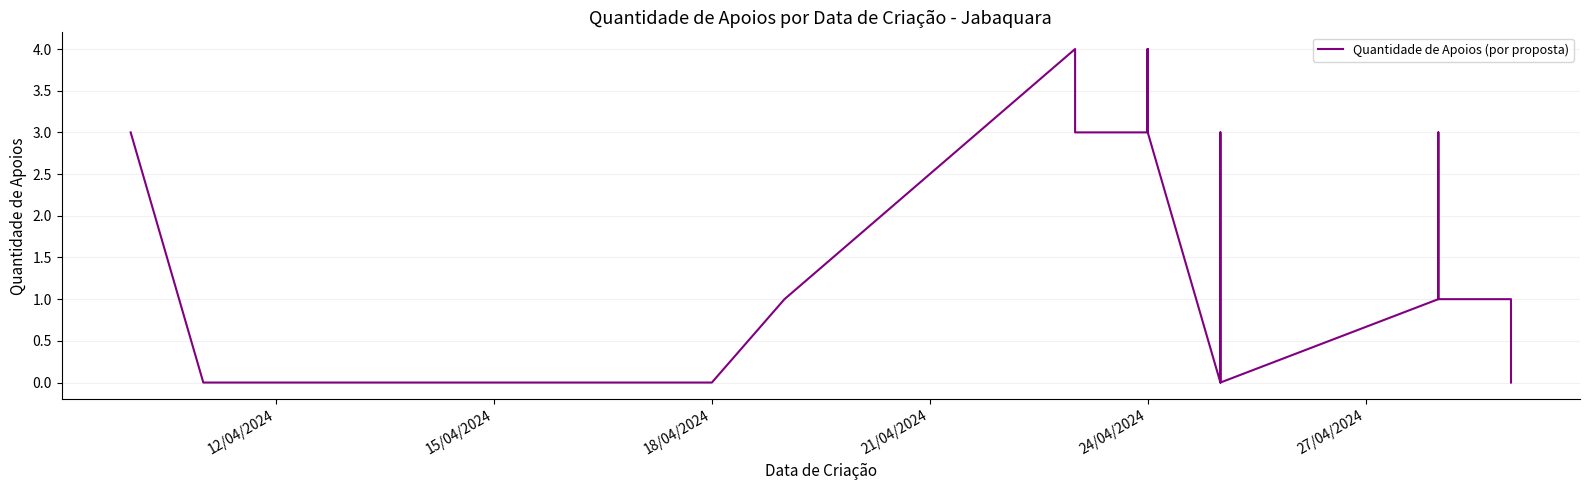

How many distinct data groups are displayed?

1